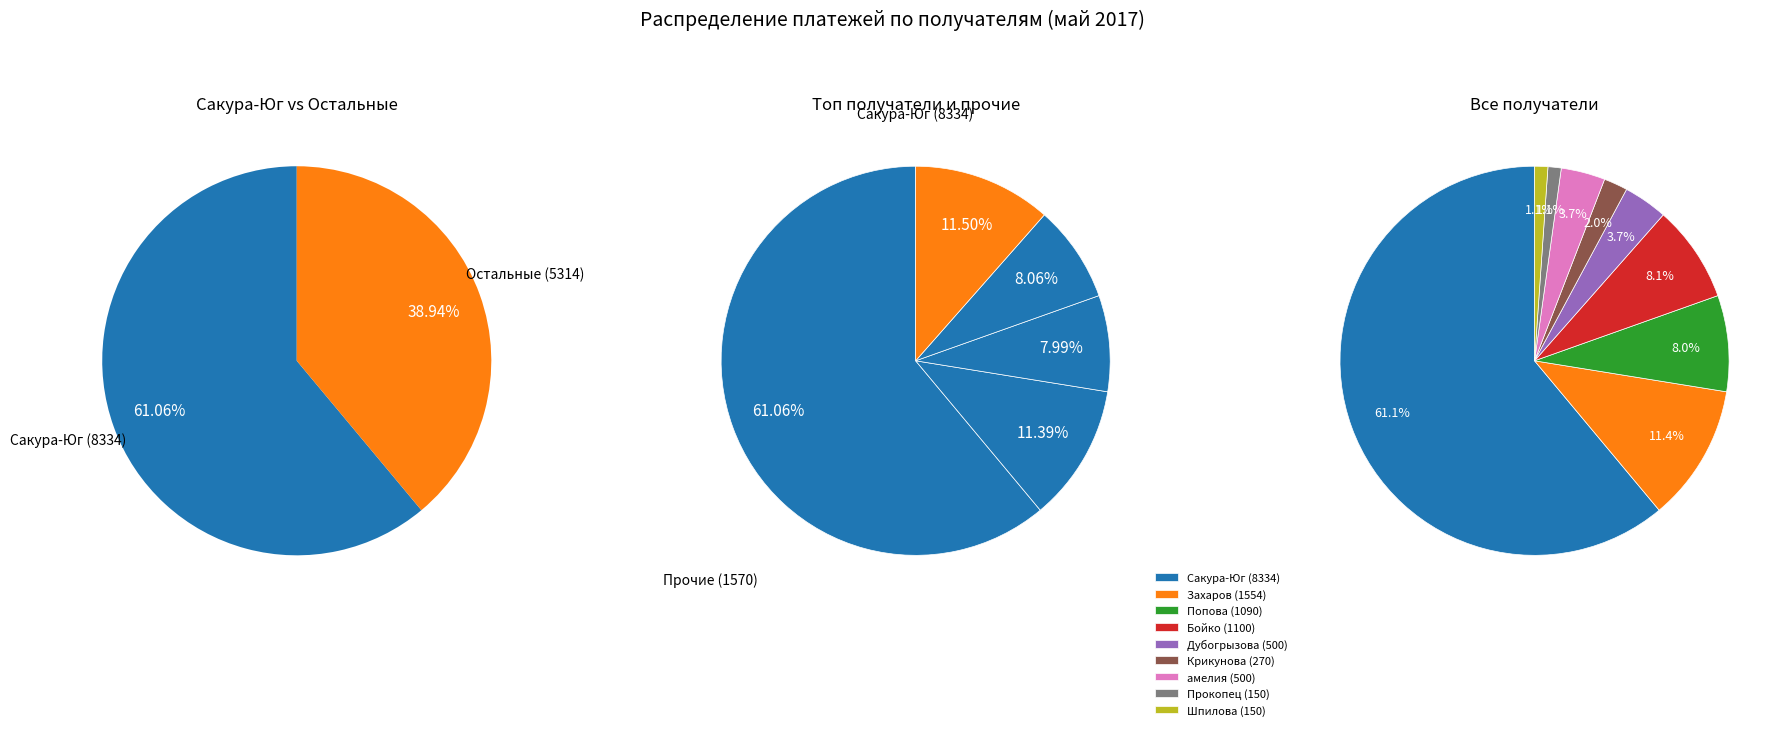

Does Сакура-Юг represent more than half of the total?

Yes